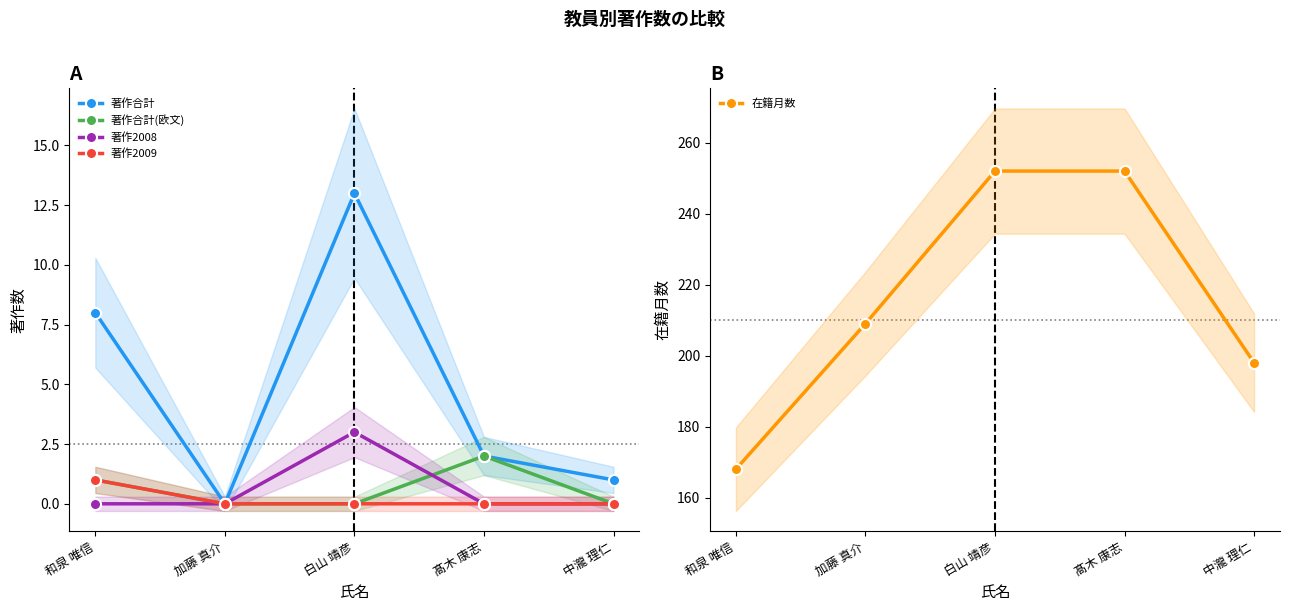

How many distinct data groups are displayed?

5